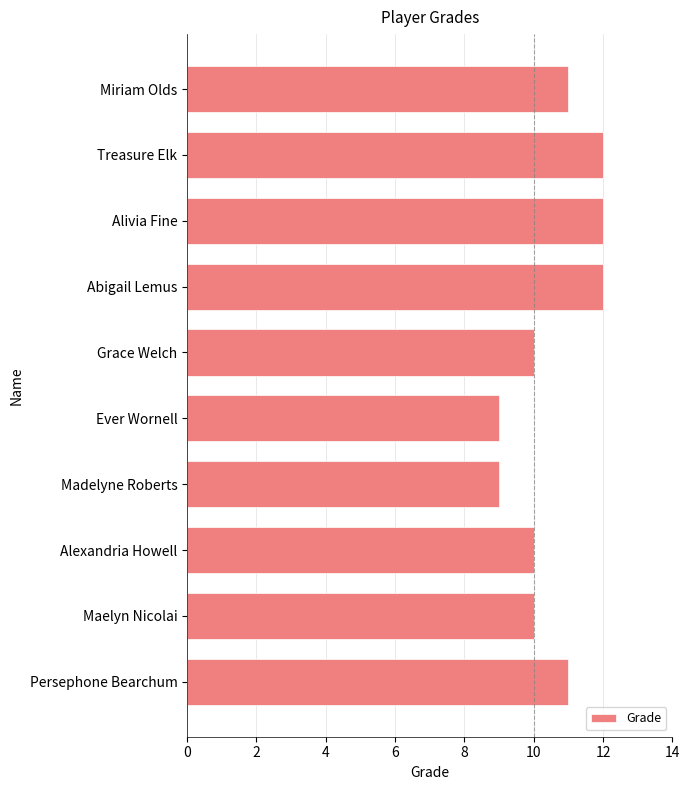

Is it true that the value at Abigail Lemus is 8?

False